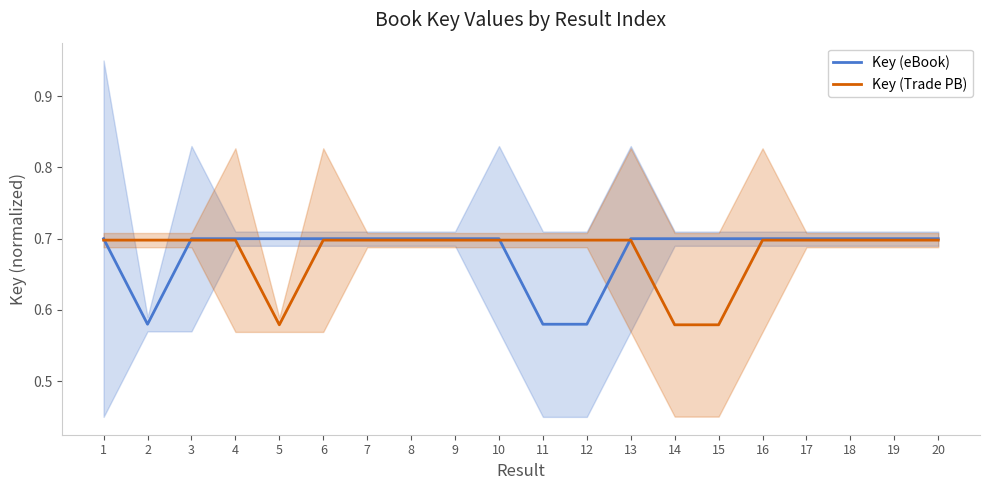

What is the sum of all Key (eBook) values?

13.6